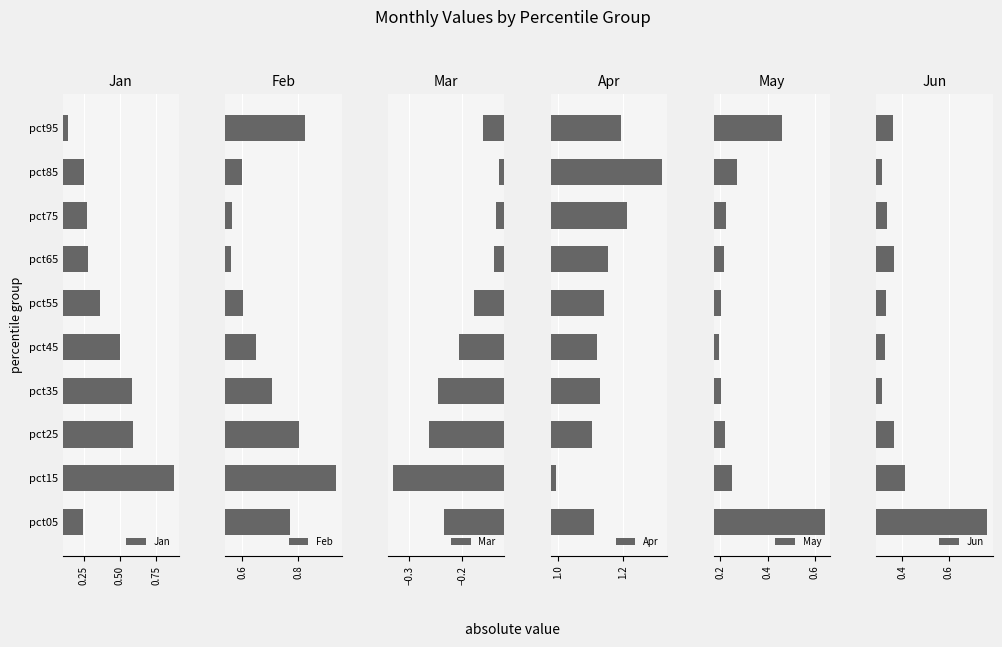

The value of Jan at 6 is 0.3. True or false?

True